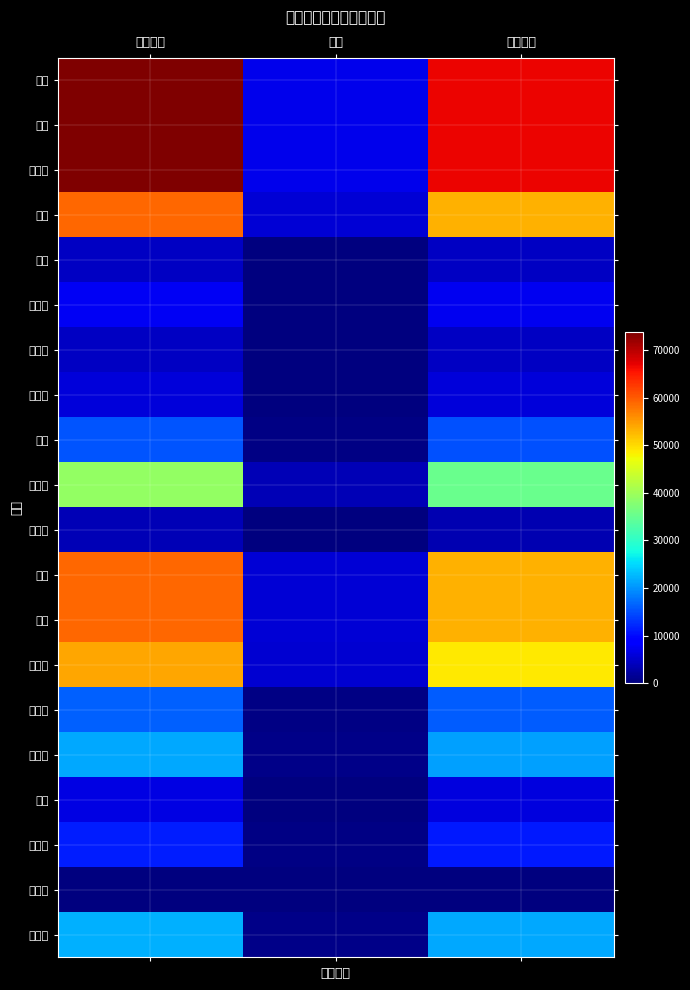

What is the spread (max minus min) of values at 实发金额?

66630